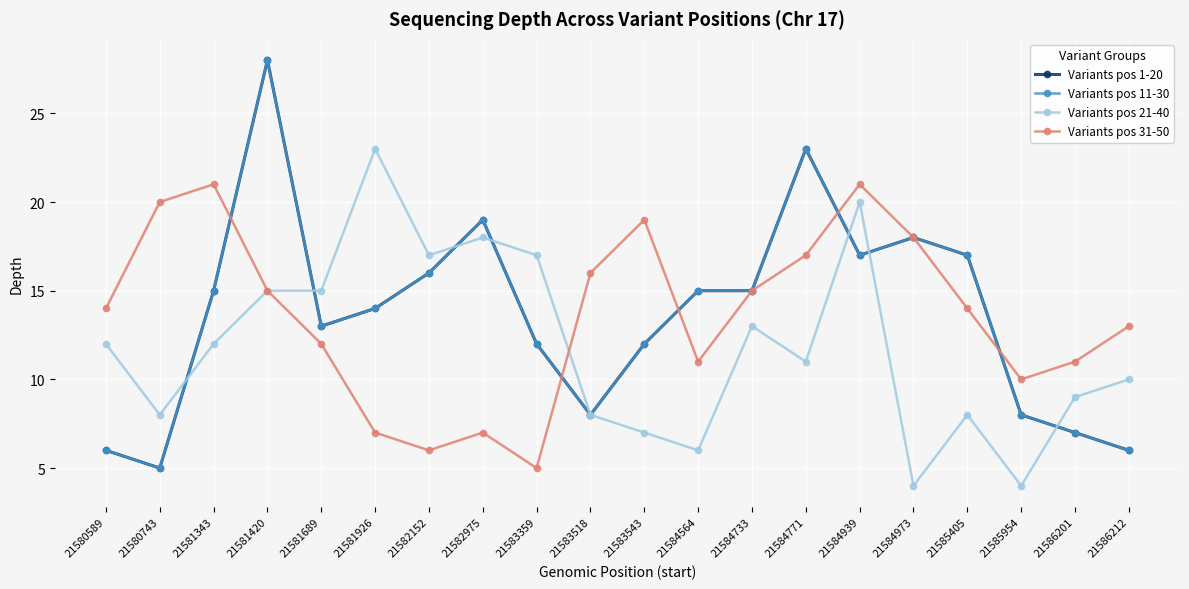

What is the total value across all series at 21584564?

47